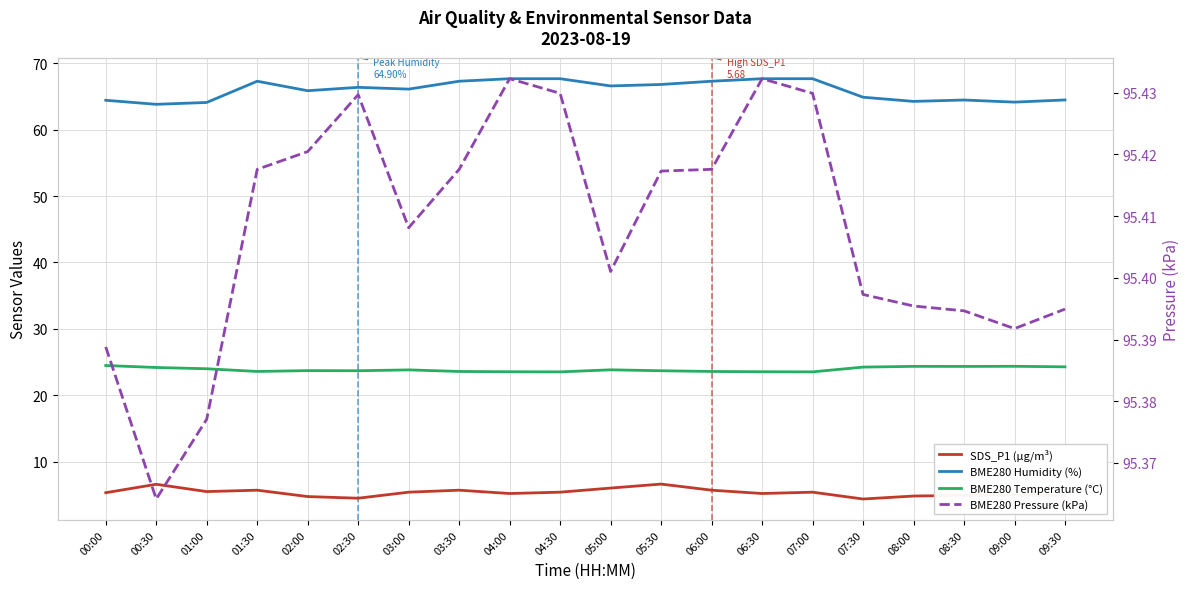

What is the label of the 12th point from the left?

05:30